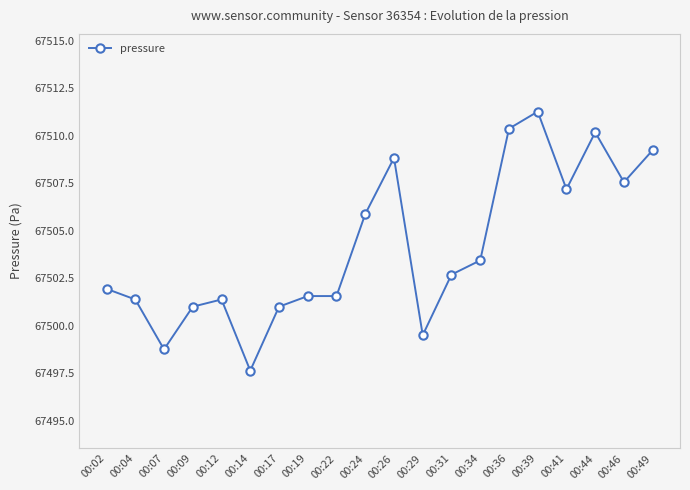

Which label corresponds to the largest value in the chart?

00:39